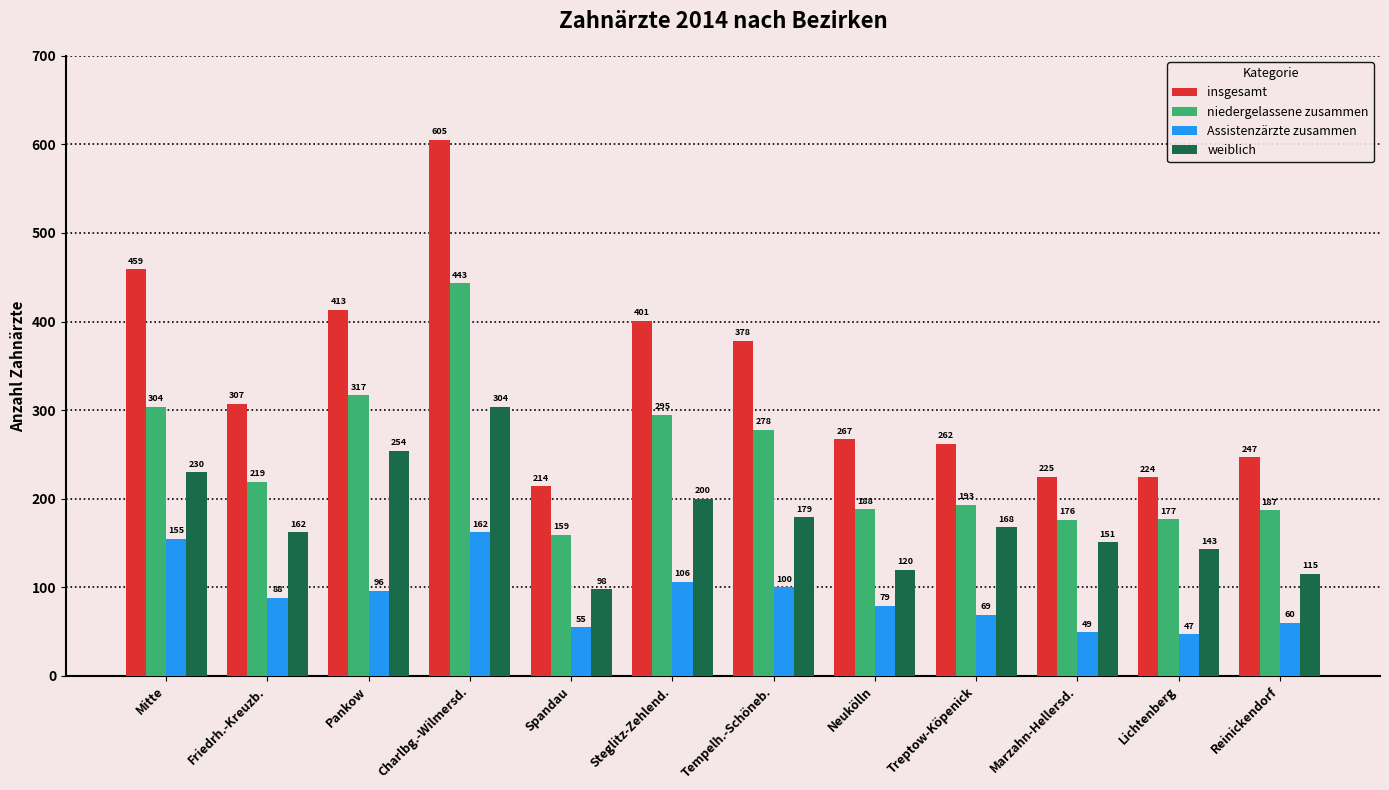

At which category does the chart reach its peak across all series?

Charlbg.-Wilmersd.